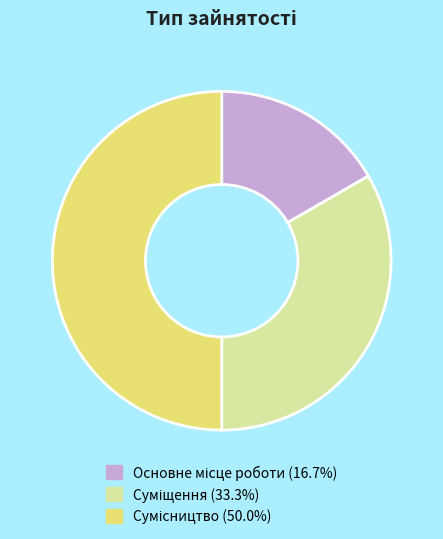

What is the ratio of the value at Суміщення to the value at Сумісництво?

0.7